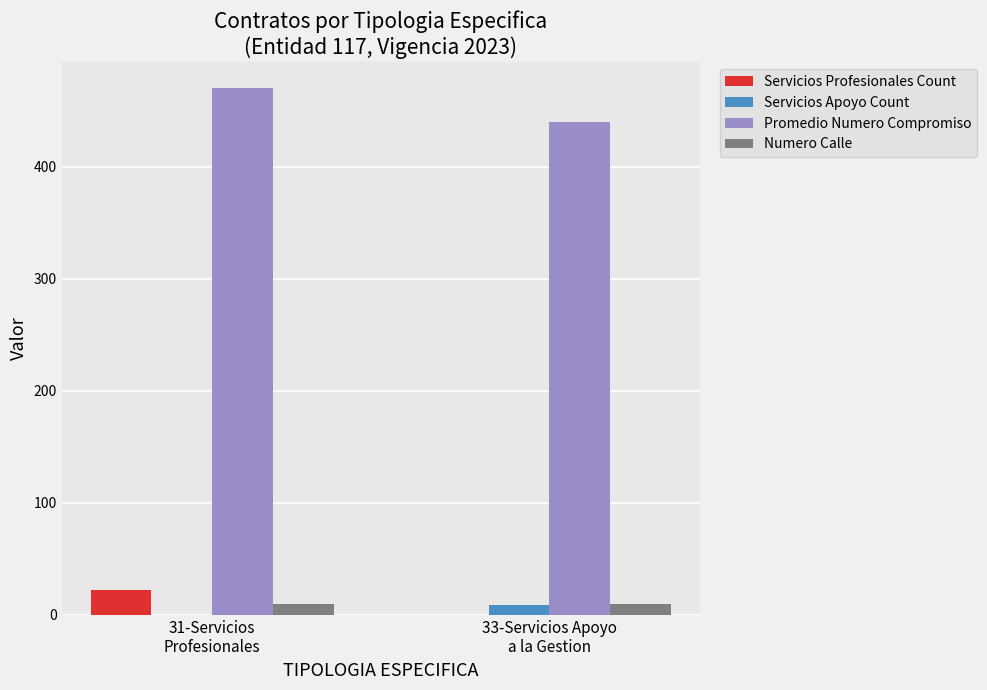

Which series has the largest total across all categories?

Promedio Numero Compromiso